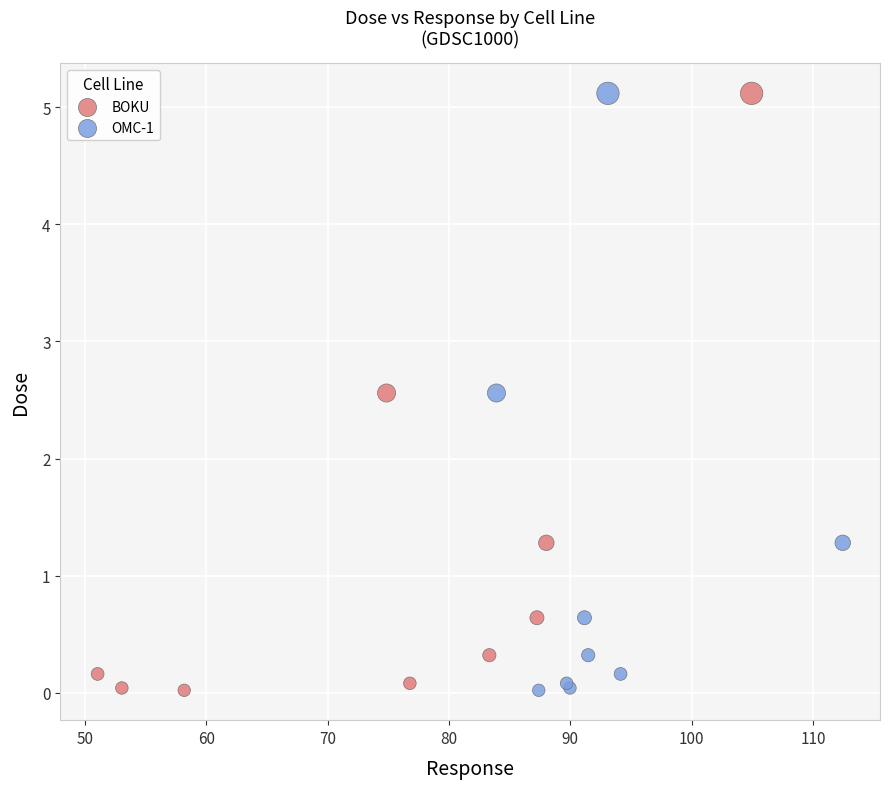

What are all the series names shown in the legend?

BOKU, OMC-1